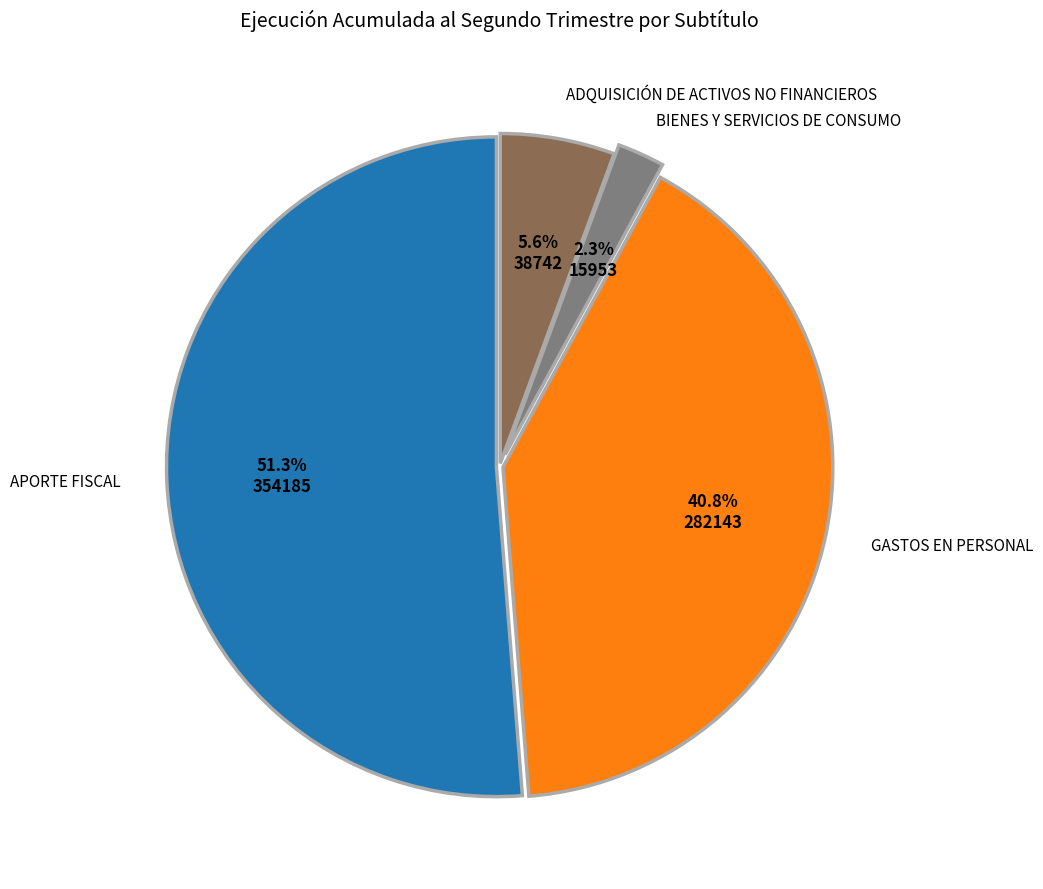

What percentage do APORTE FISCAL and GASTOS EN PERSONAL together represent?

92.1%